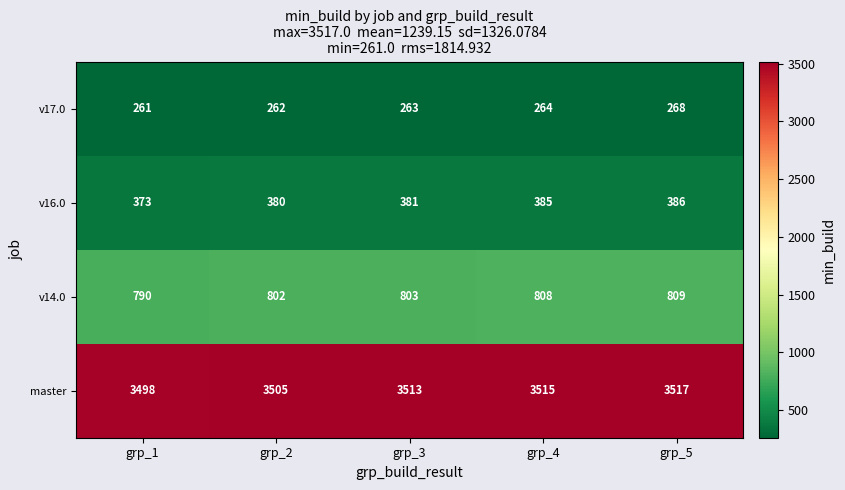

True or false: v17.0 has a value of 264 at grp_4.

True